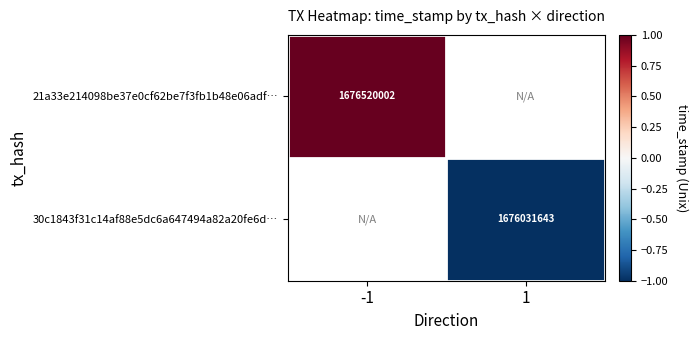

True or false: 21a33e214098be37e0cf62be7f3fb1b48e06adf… has a value of 1676520002 at -1.

True